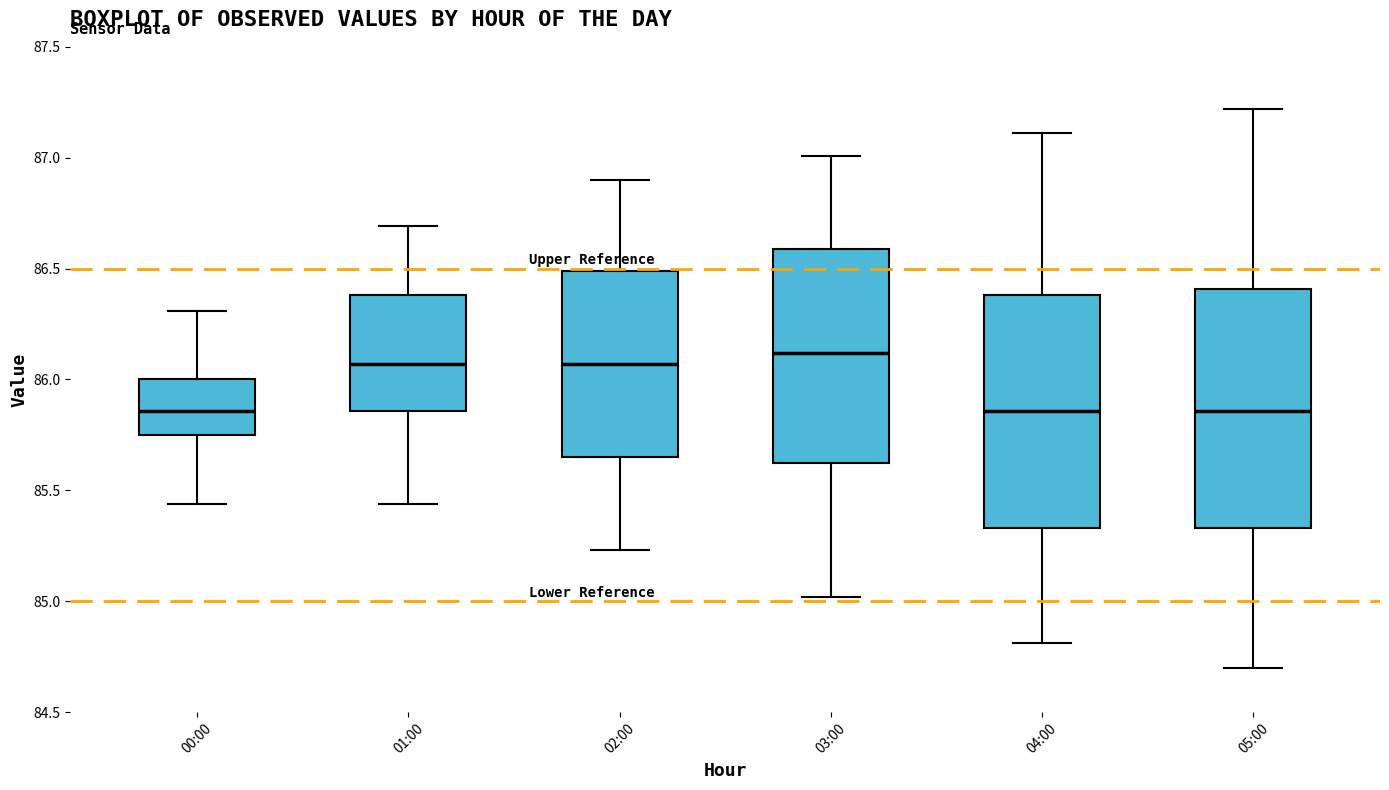

Which box's median line is the highest?

03:00